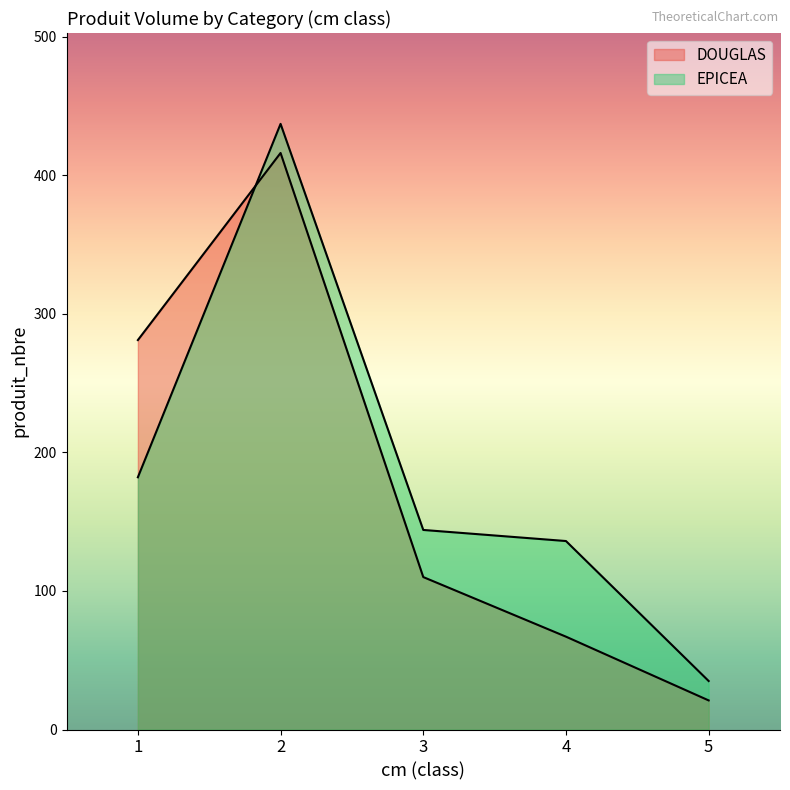

Which series has the largest range (max minus min)?

EPICEA